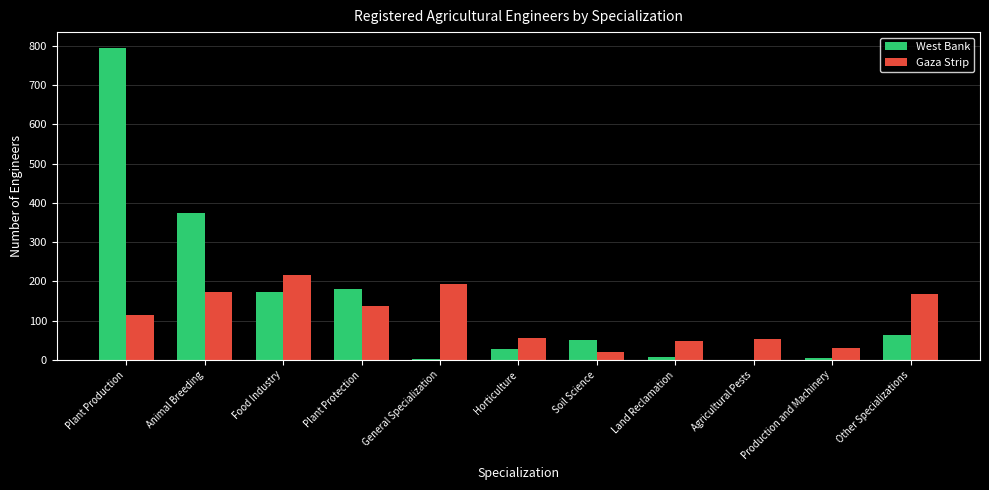

Read the Gaza Strip value at Production and Machinery.

29